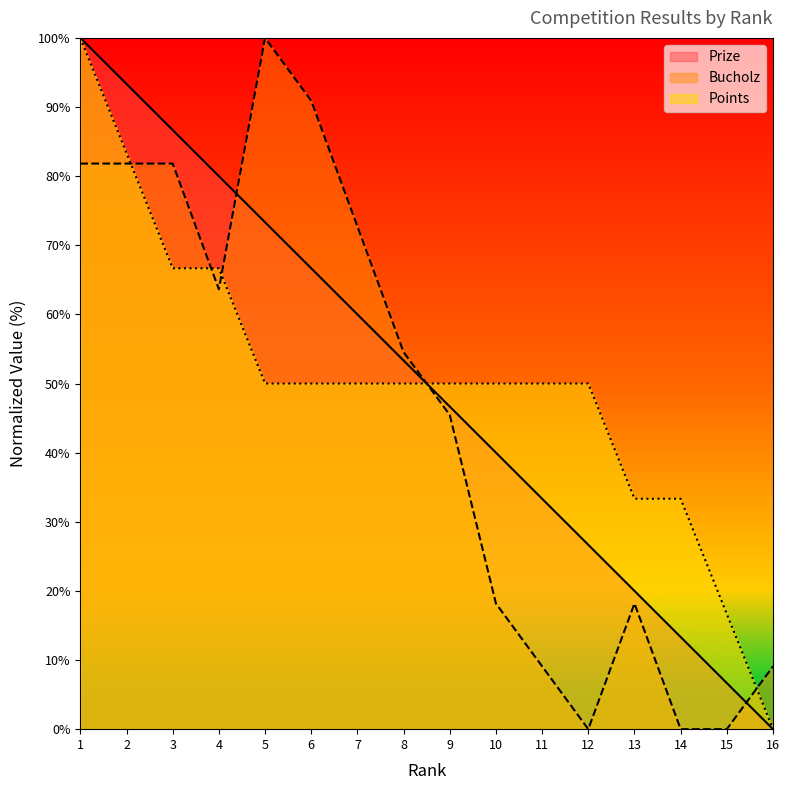

Which series has the largest range (max minus min)?

Prize